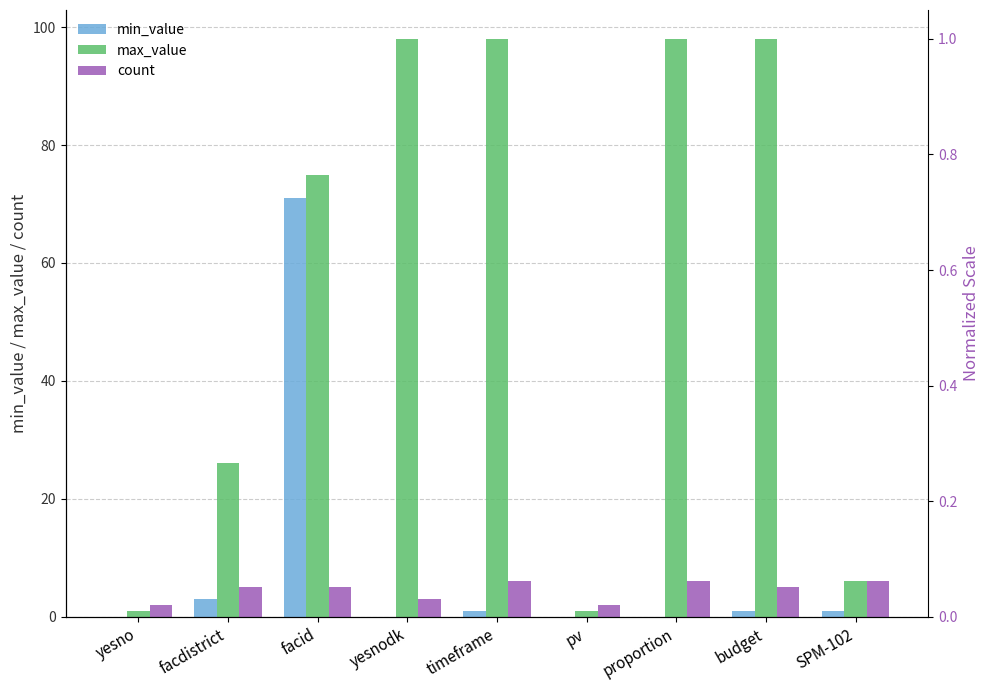

Between timeframe and proportion, which series saw the biggest shift?

min_value